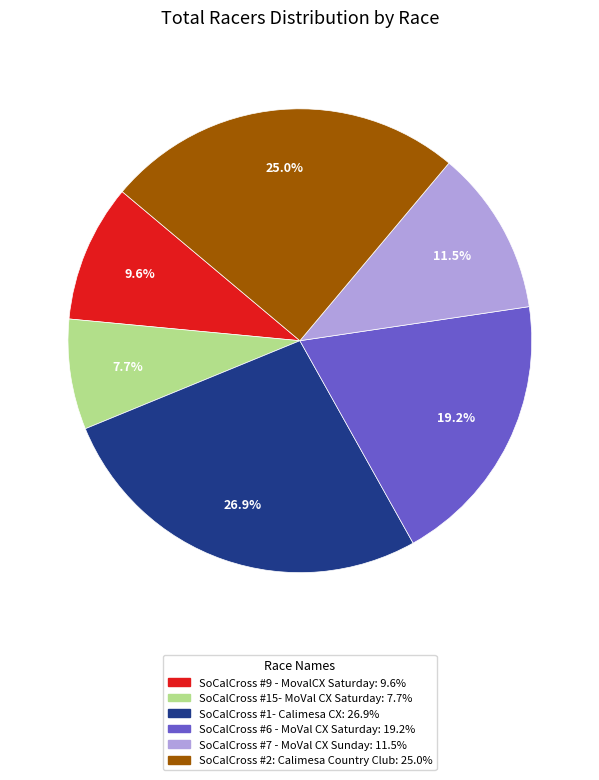

Count the number of slices in the pie.

6